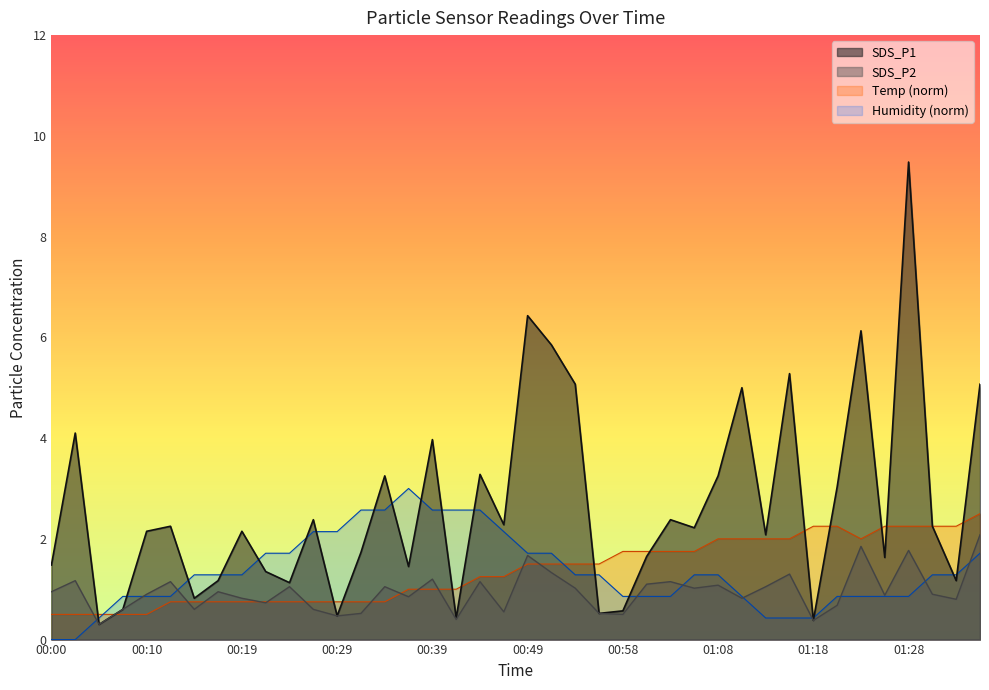

Which series has the widest spread of values?

SDS_P1